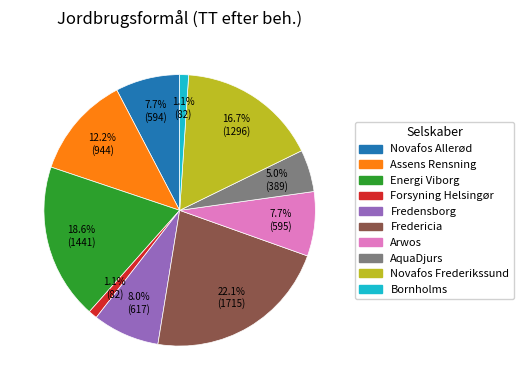

True or false: Energi Viborg accounts for 30% of the total.

False